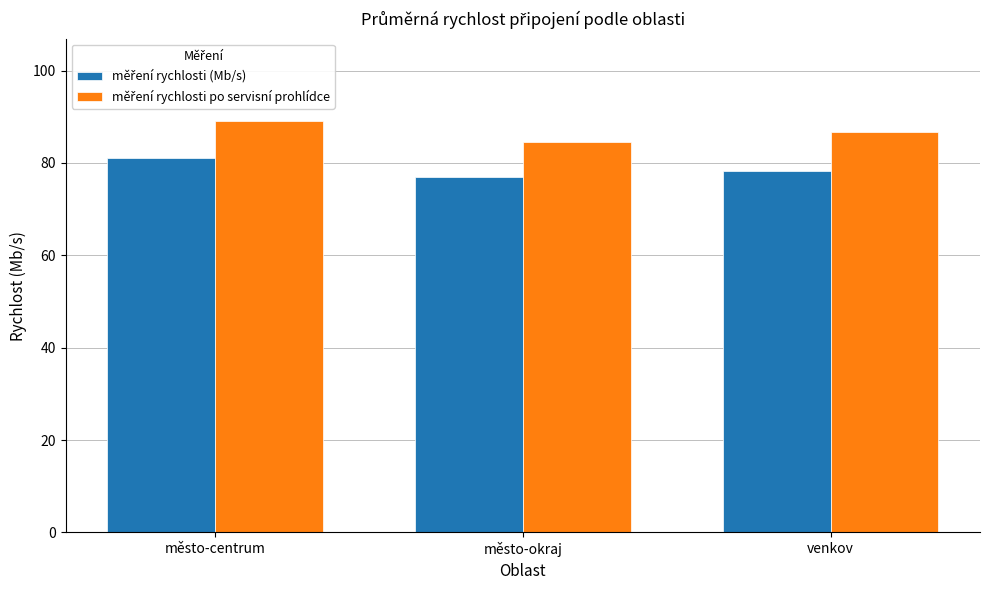

What is the total value across all series at město-centrum?

170.1